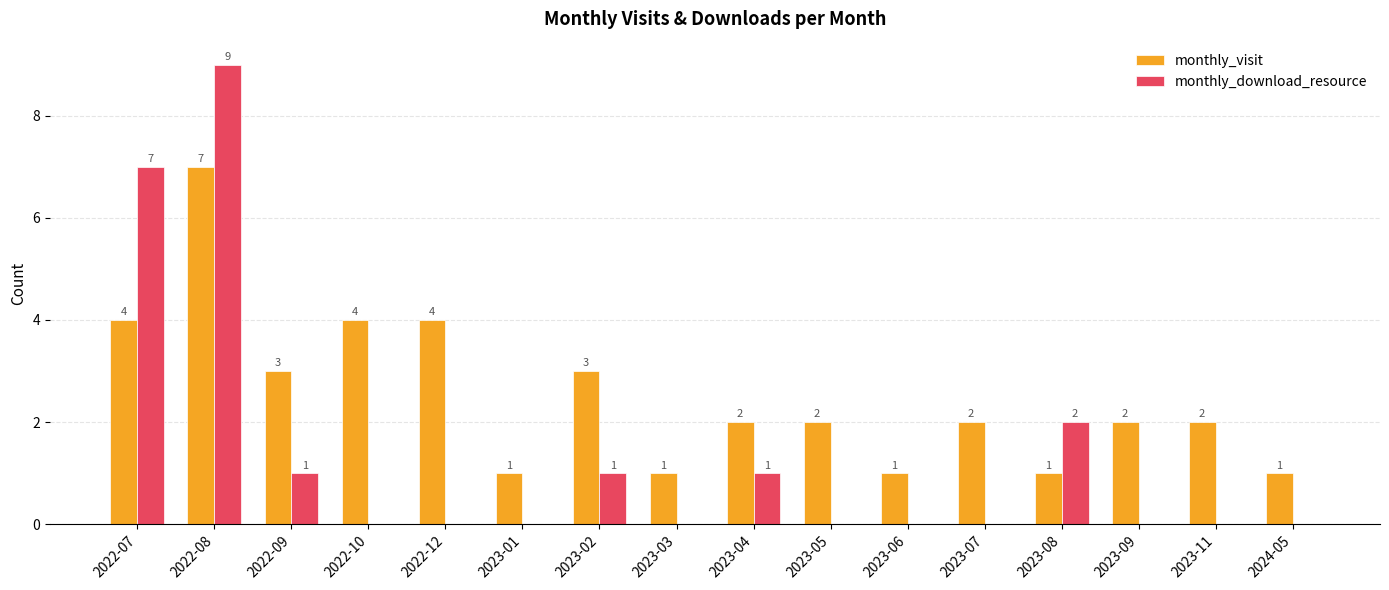

What is the sum of all monthly_download_resource values?

21